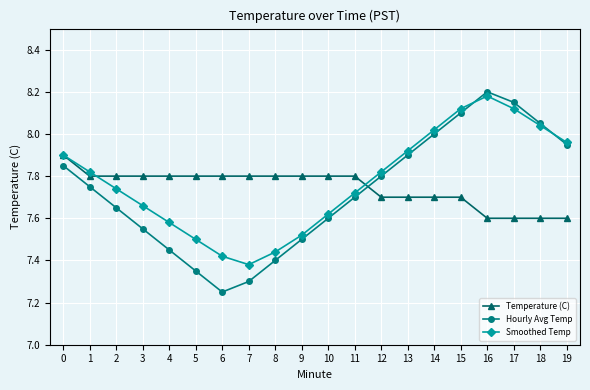

True or false: Smoothed Temp has a value of 12.4 at 3.

False